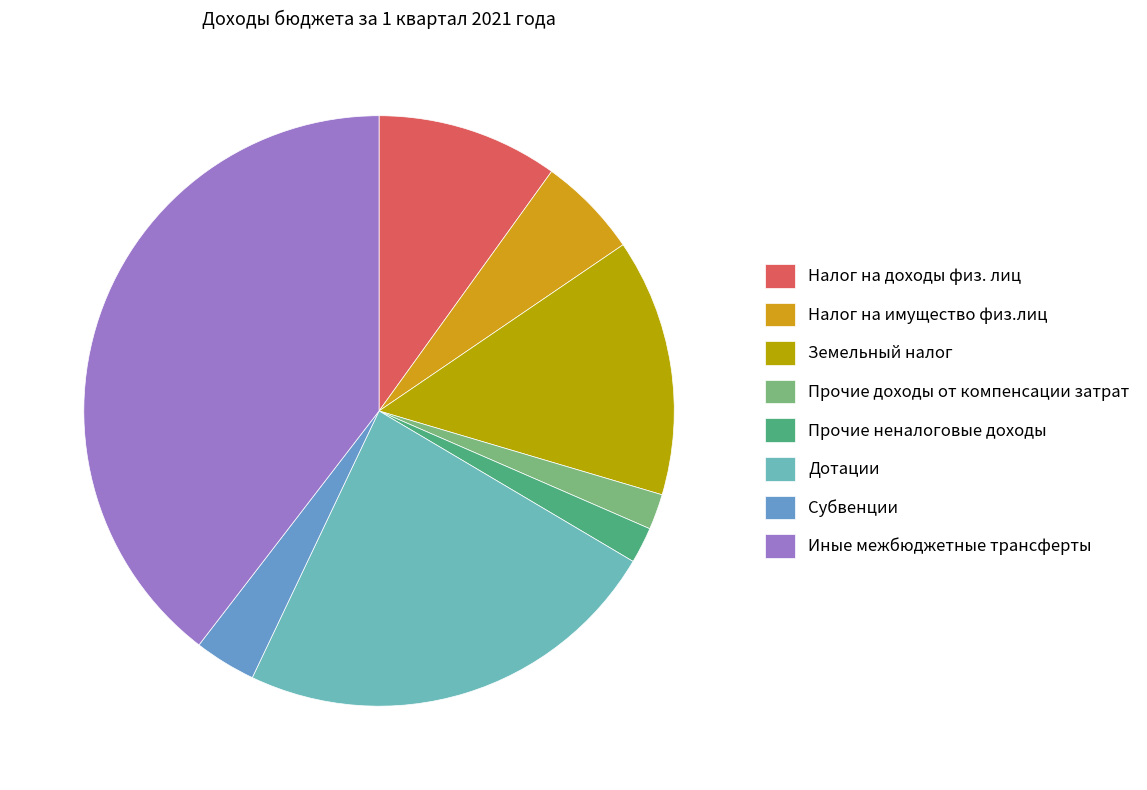

Combined, what portion of the pie is Прочие доходы от компенсации затрат and Прочие неналоговые доходы?

3.9%